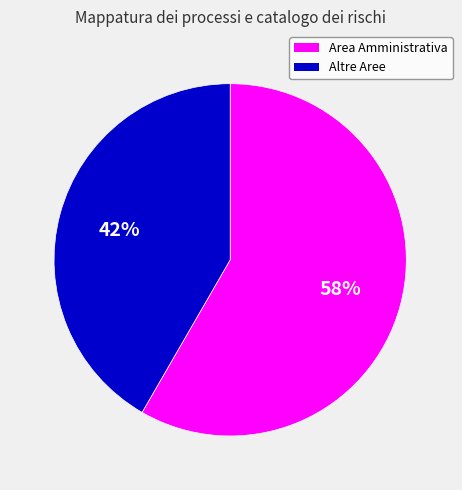

What is the largest slice in the pie chart?

Area Amministrativa